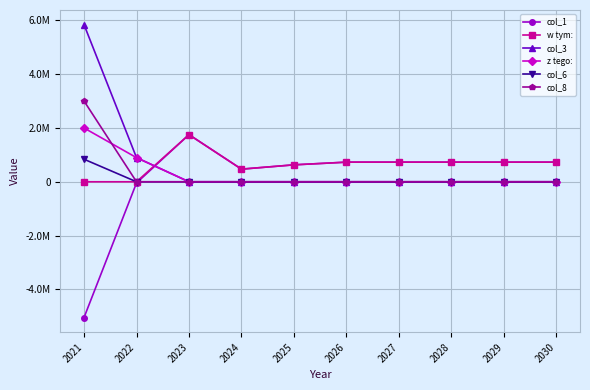

What are all the series names shown in the legend?

col_1, w tym:, col_3, z tego:, col_6, col_8